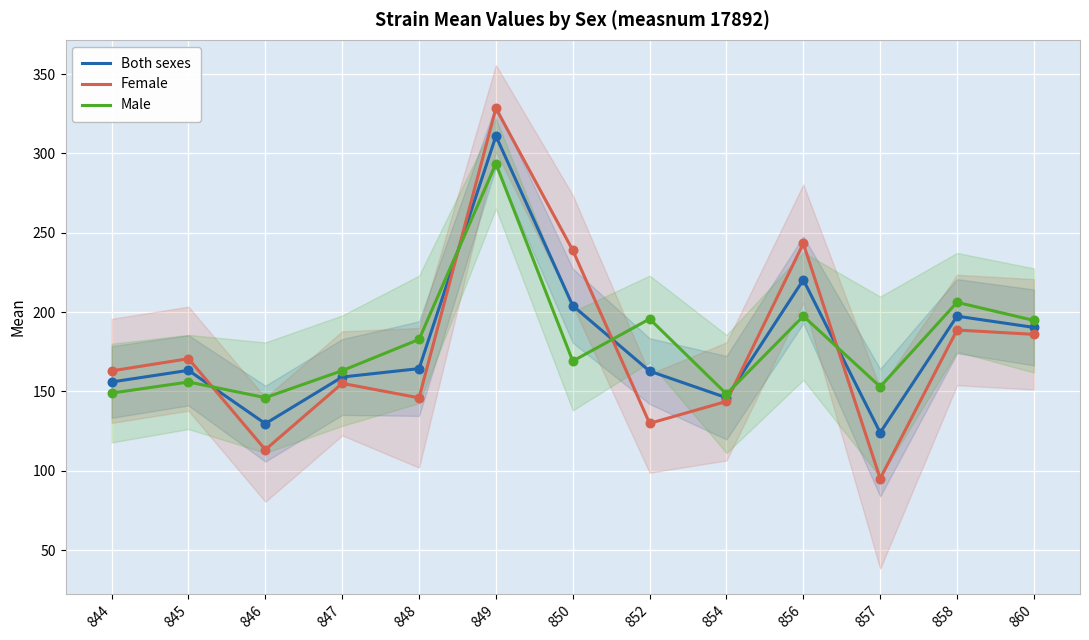

What is the total value across all series at 847?

477.4